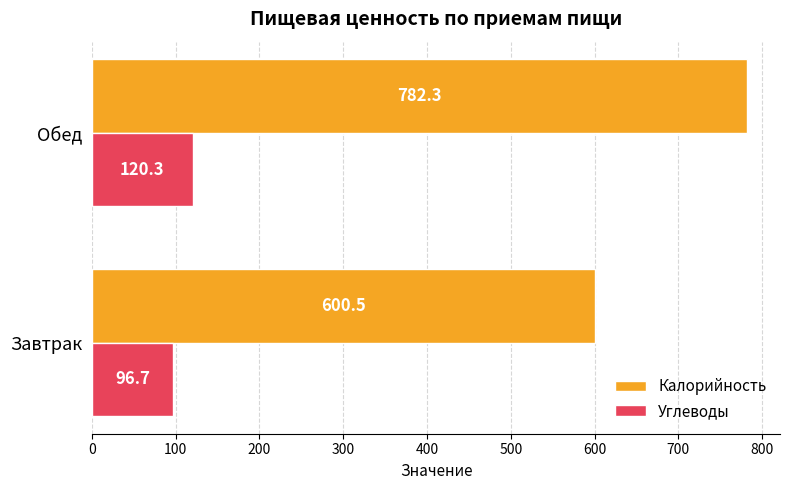

What is the maximum value for Углеводы?

120.3